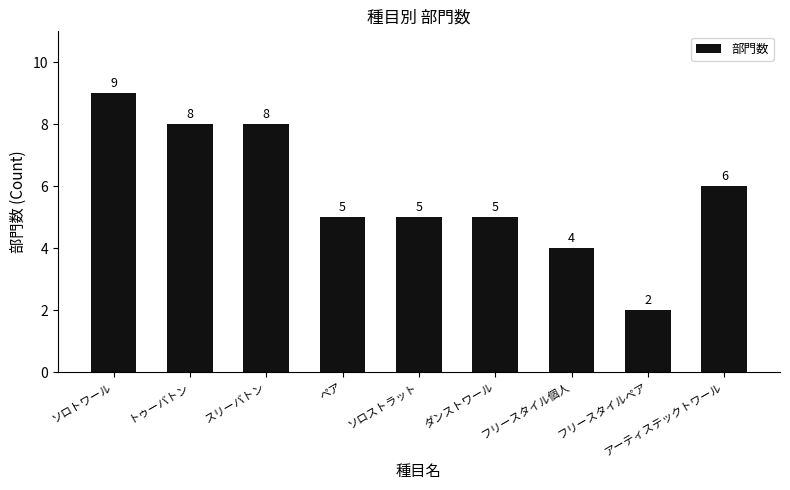

Count the values in the range 5 to 8.

6